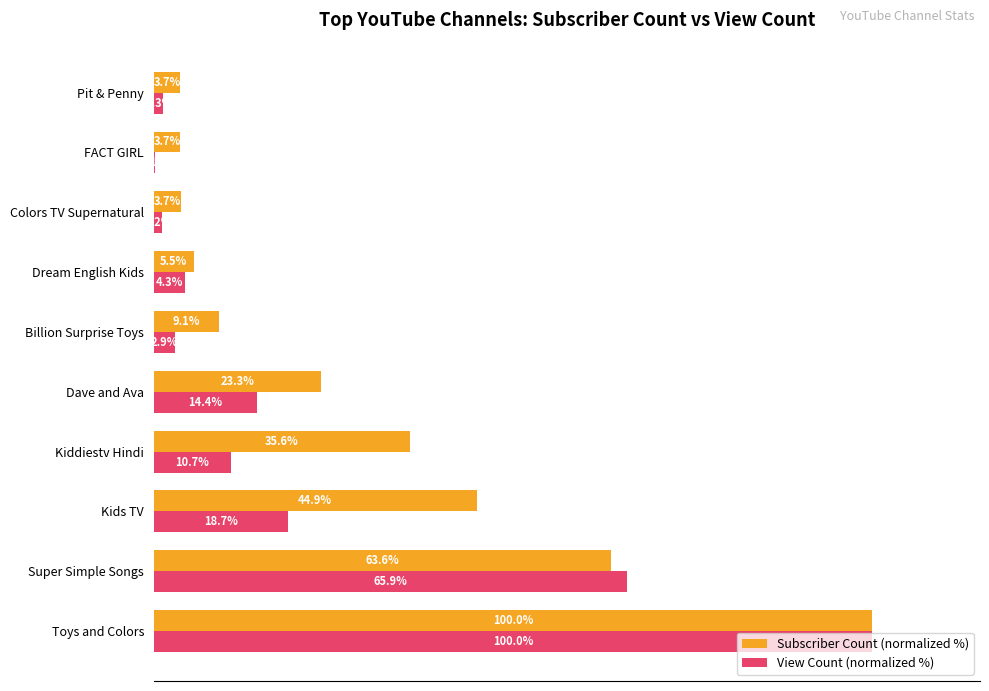

Which category has the highest value in the Subscriber Count (normalized %) series?

Toys and Colors